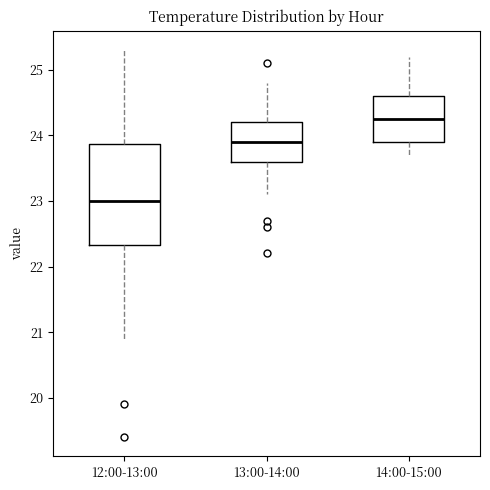

Reading left to right, read every box against the y-axis: the position of its median line, the range the box covers, and the ends of its whiskers. The values are not printed on the chart, so give them approximately, as read against the axis.

12:00-13:00: median 23.0, box 22.3 to 23.9, whiskers 20.9 to 25.3
13:00-14:00: median 23.9, box 23.6 to 24.2, whiskers 23.1 to 24.8
14:00-15:00: median 24.3, box 23.9 to 24.6, whiskers 23.7 to 25.2